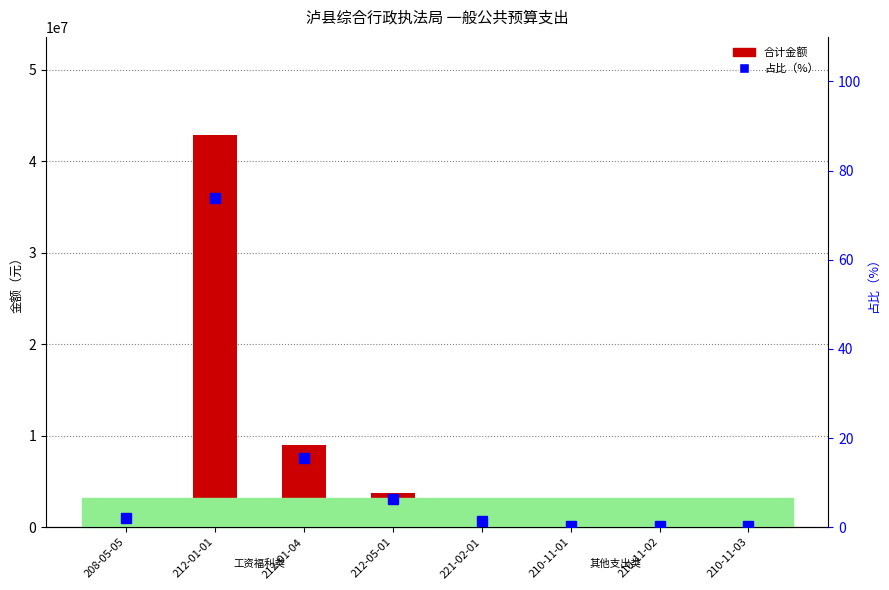

What is the value of the 占比（%） bar at the 4th from the left?

6.4